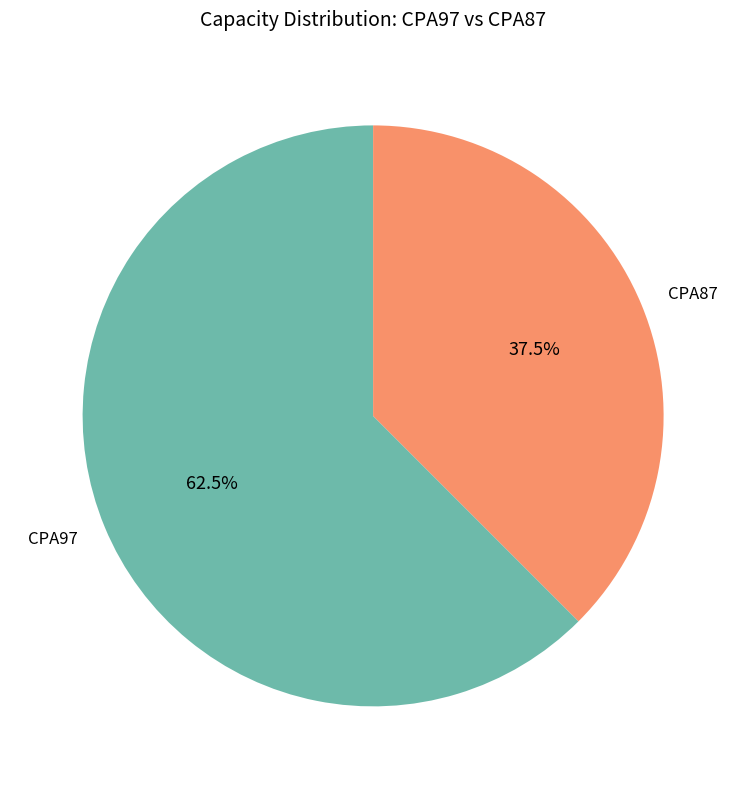

What is the largest slice in the pie chart?

CPA97